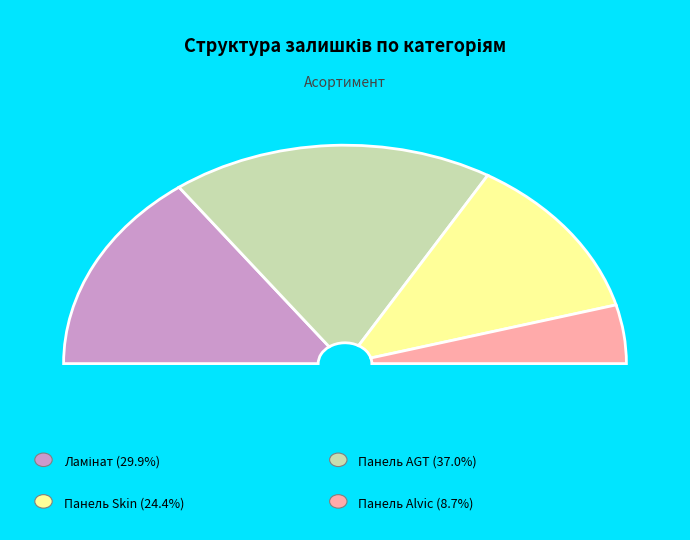

Does any single category account for the majority?

No